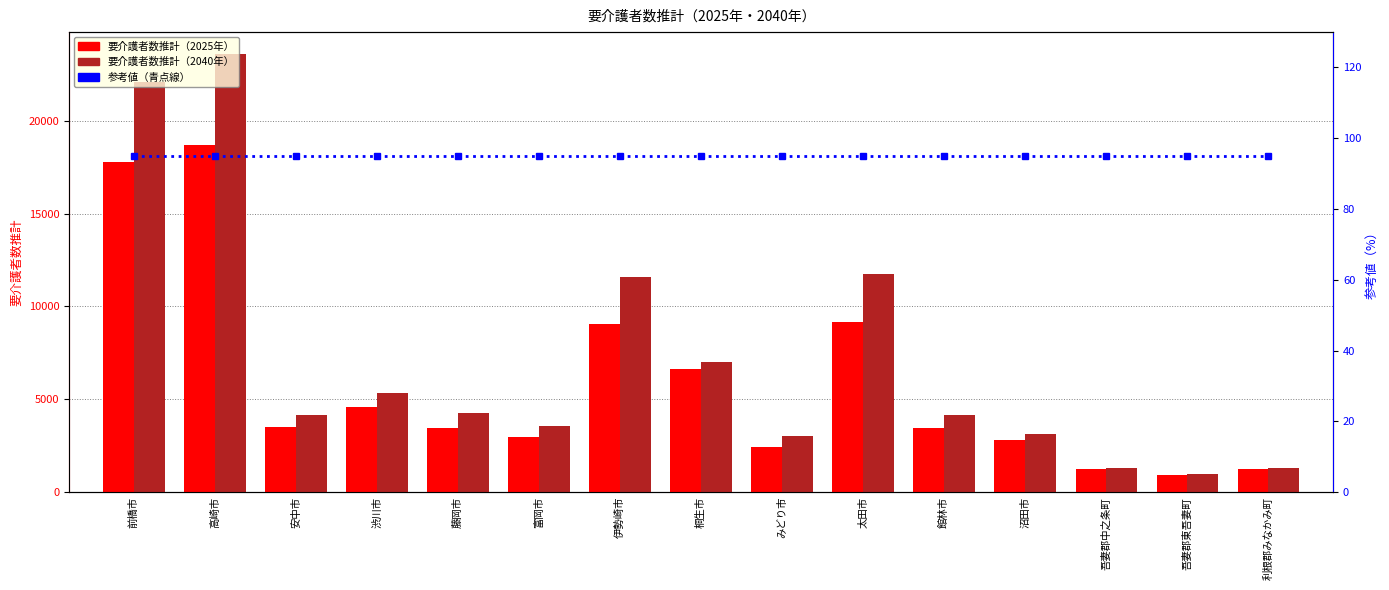

At which label does 要介護者数推計（2025年） first exceed 3460?

前橋市